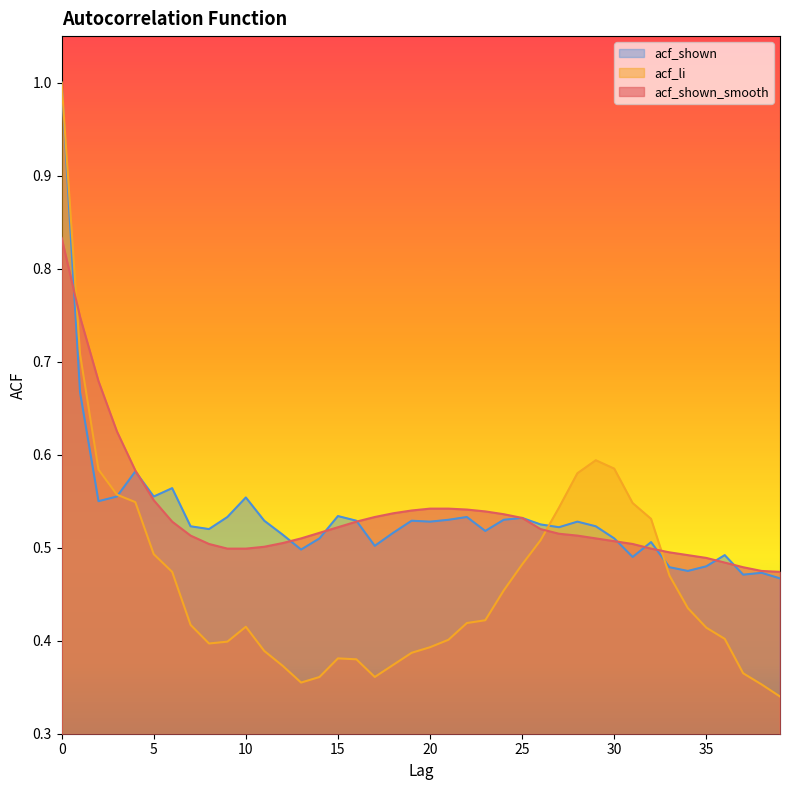

Does the chart display data point markers on the line(s)?

No